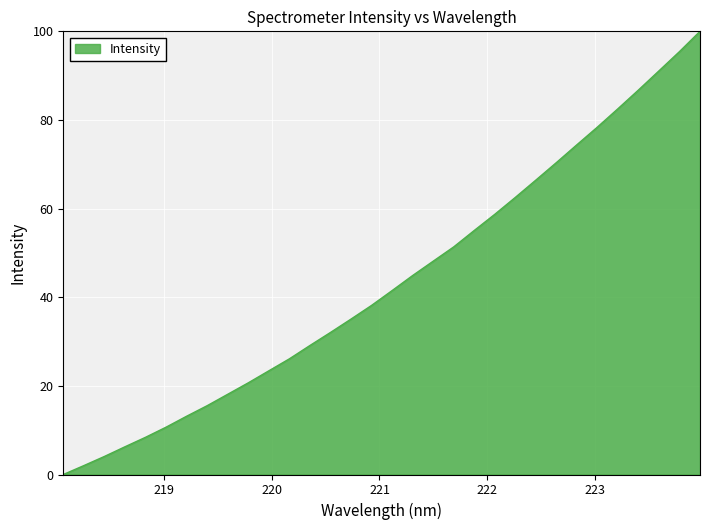

What is the greatest value displayed?

100.0